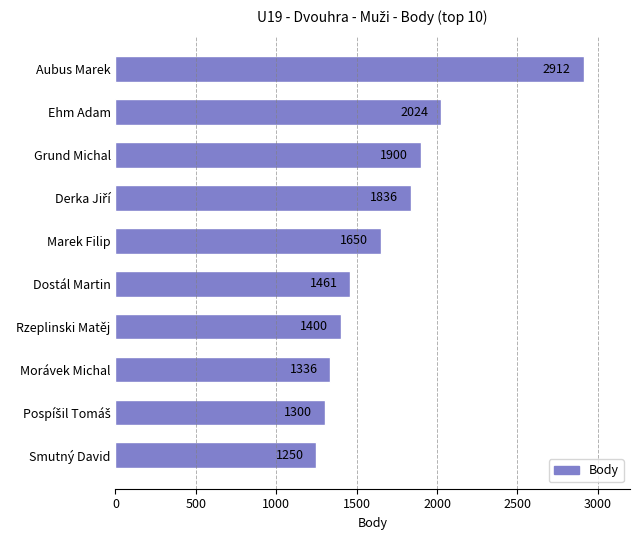

What is the approximate value at Aubus Marek?

2912